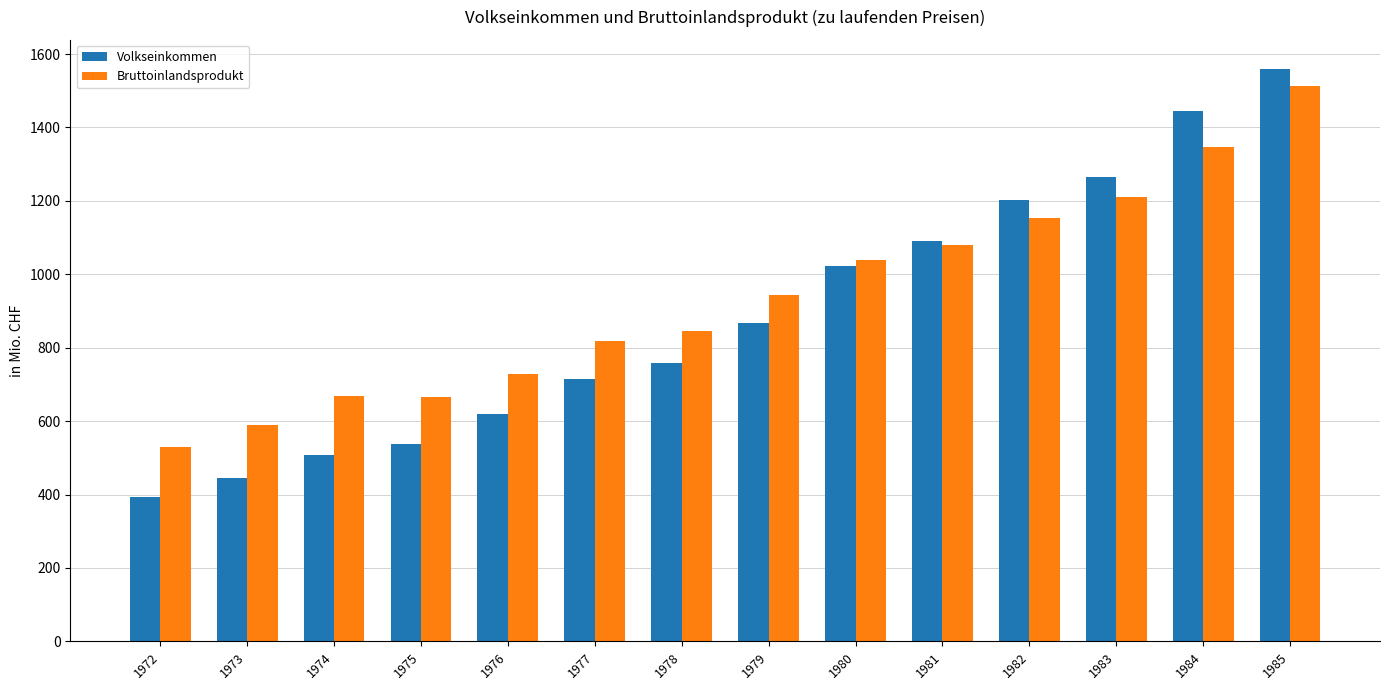

The value of Bruttoinlandsprodukt at 1984 is 1347.5. True or false?

True